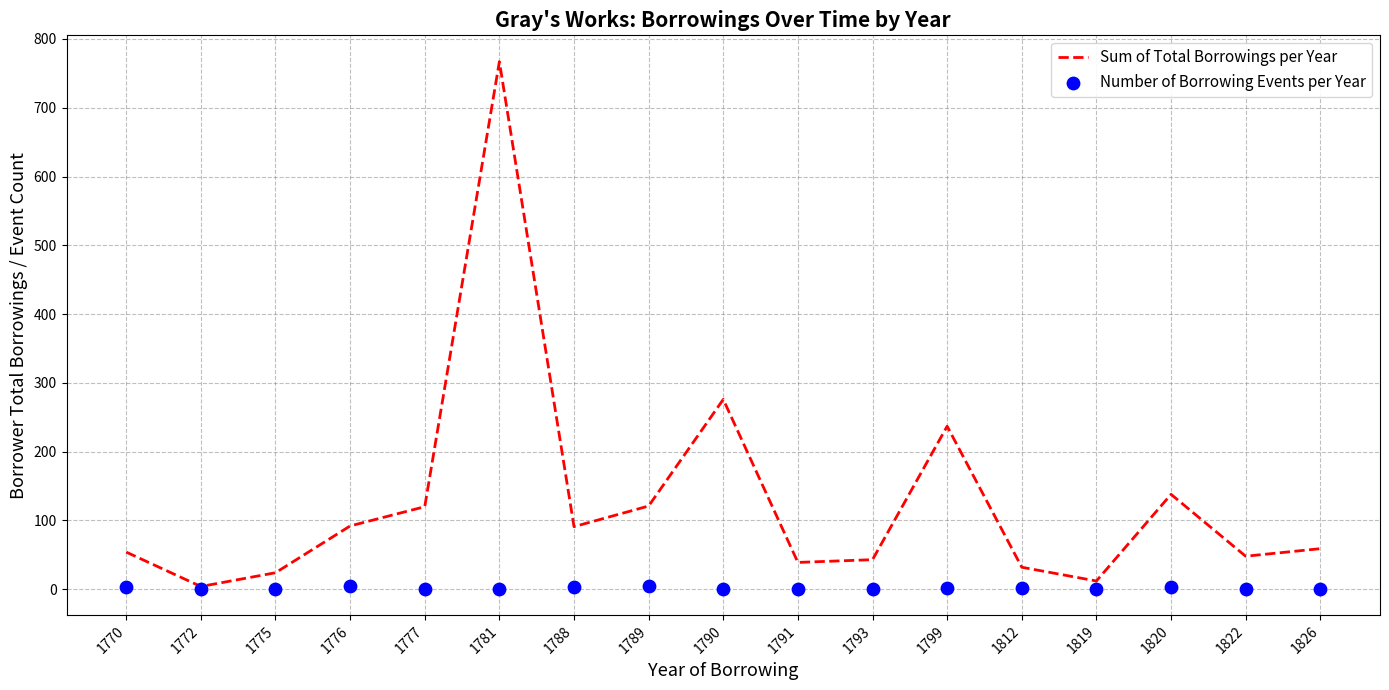

Which series reaches the minimum Y coordinate?

Number of Borrowing Events per Year